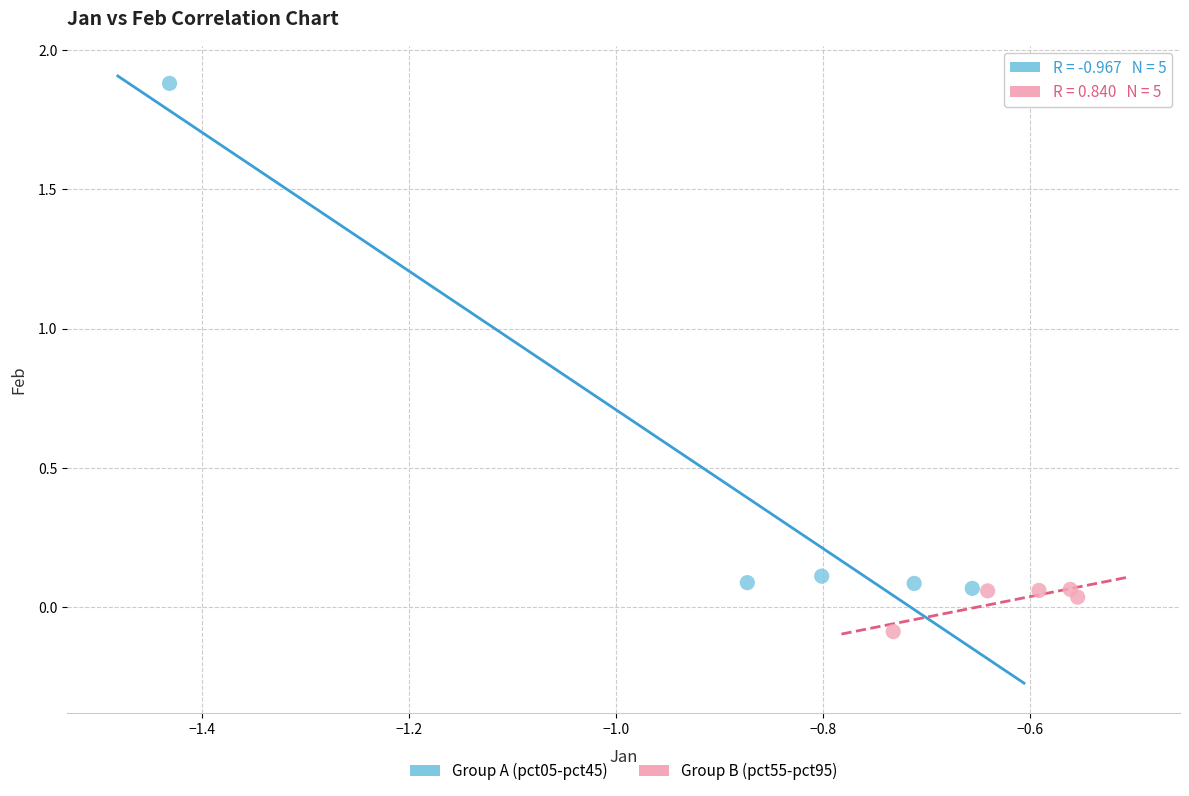

Which series has the largest Y range (max minus min)?

Group A (pct05-pct45)